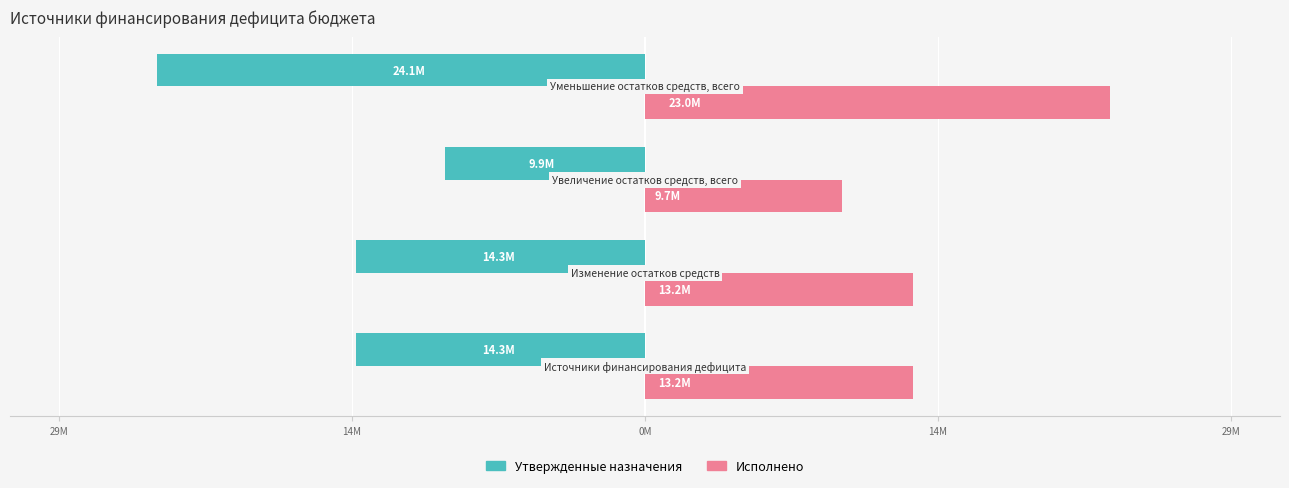

What are all the series names shown in the legend?

Утвержденные назначения, Исполнено